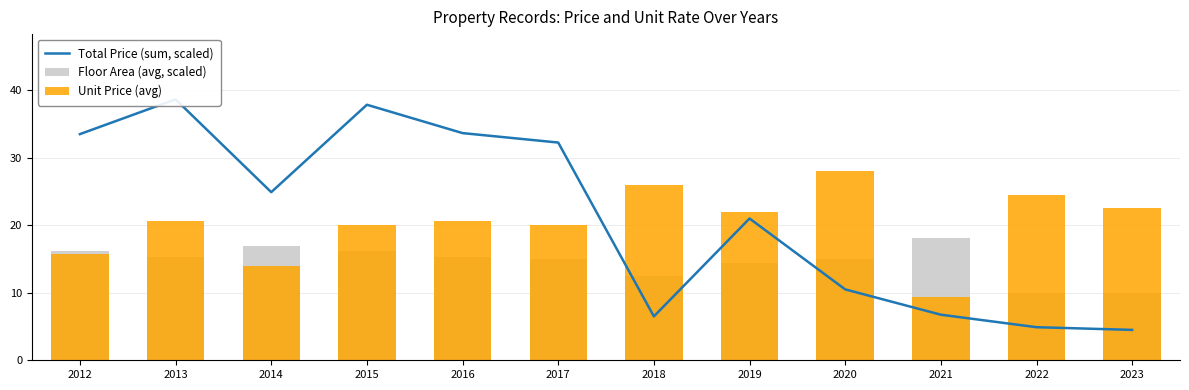

What are all the series names shown in the legend?

Total Price (sum, scaled), Floor Area (avg, scaled), Unit Price (avg)